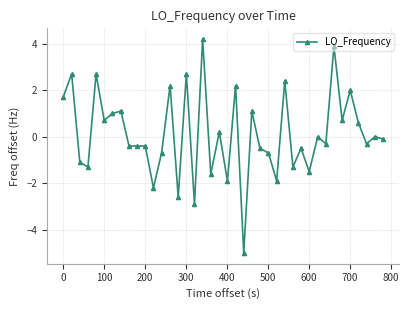

What is the value of the 37th point from the left?

0.6